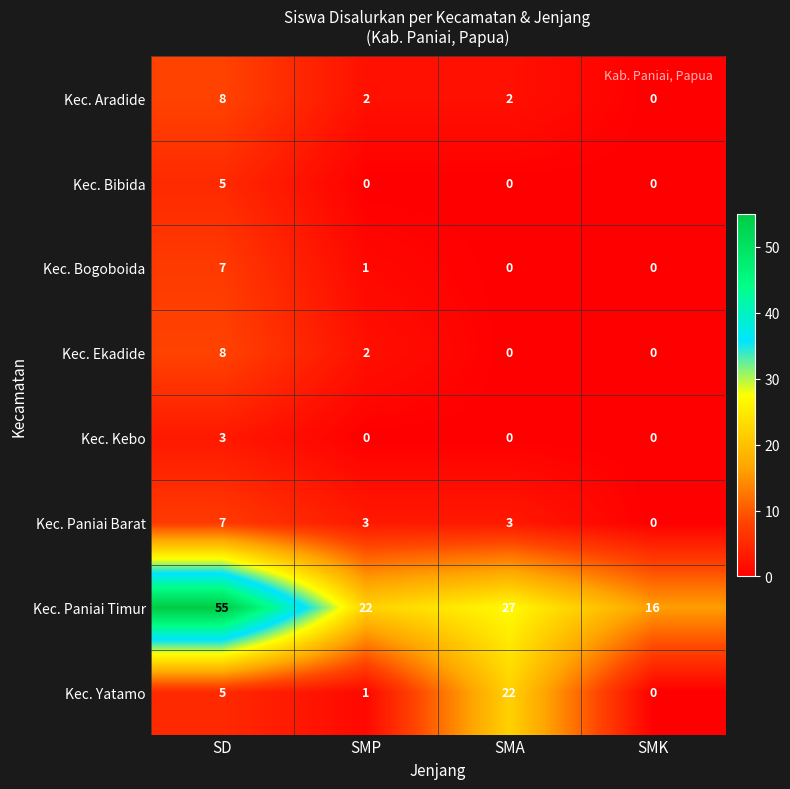

Where is Kec. Yatamo nearest to the value 11?

SD